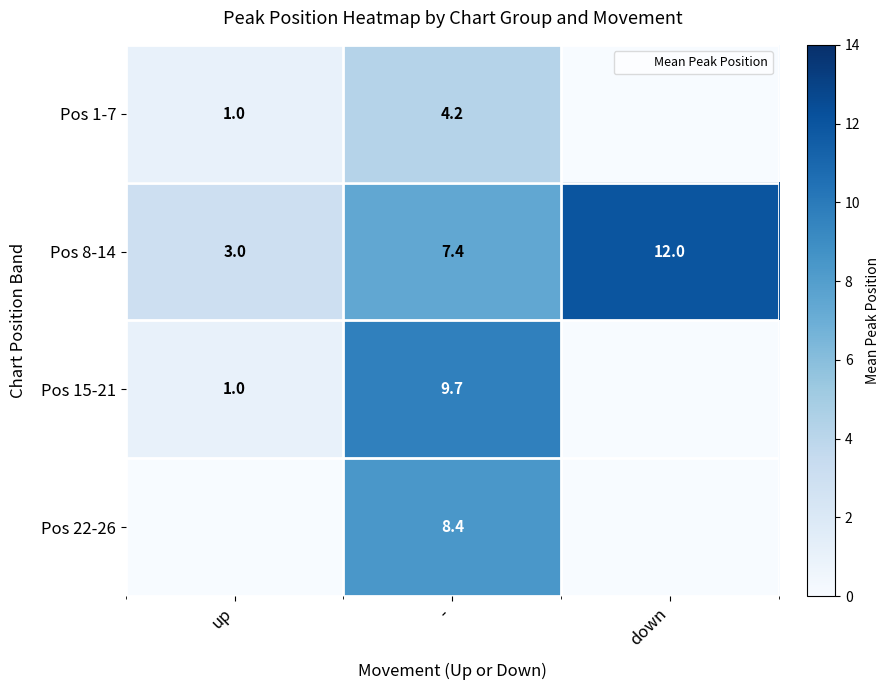

How many Pos 8-14 values are between 3 and 12?

3